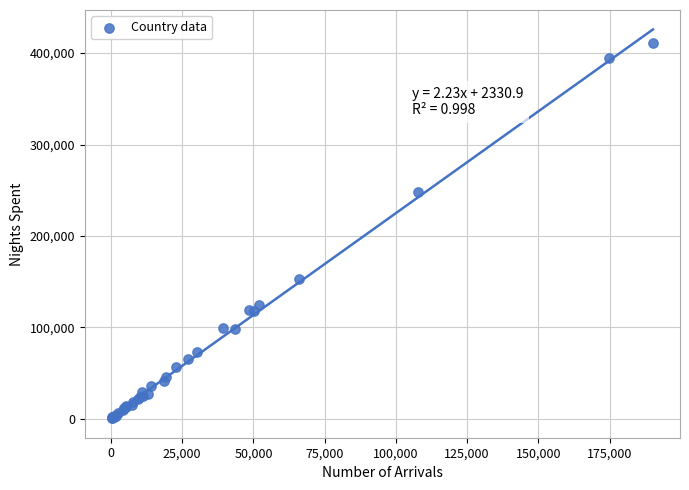

What Y value in the scatter plot is closest to 205914?

247893